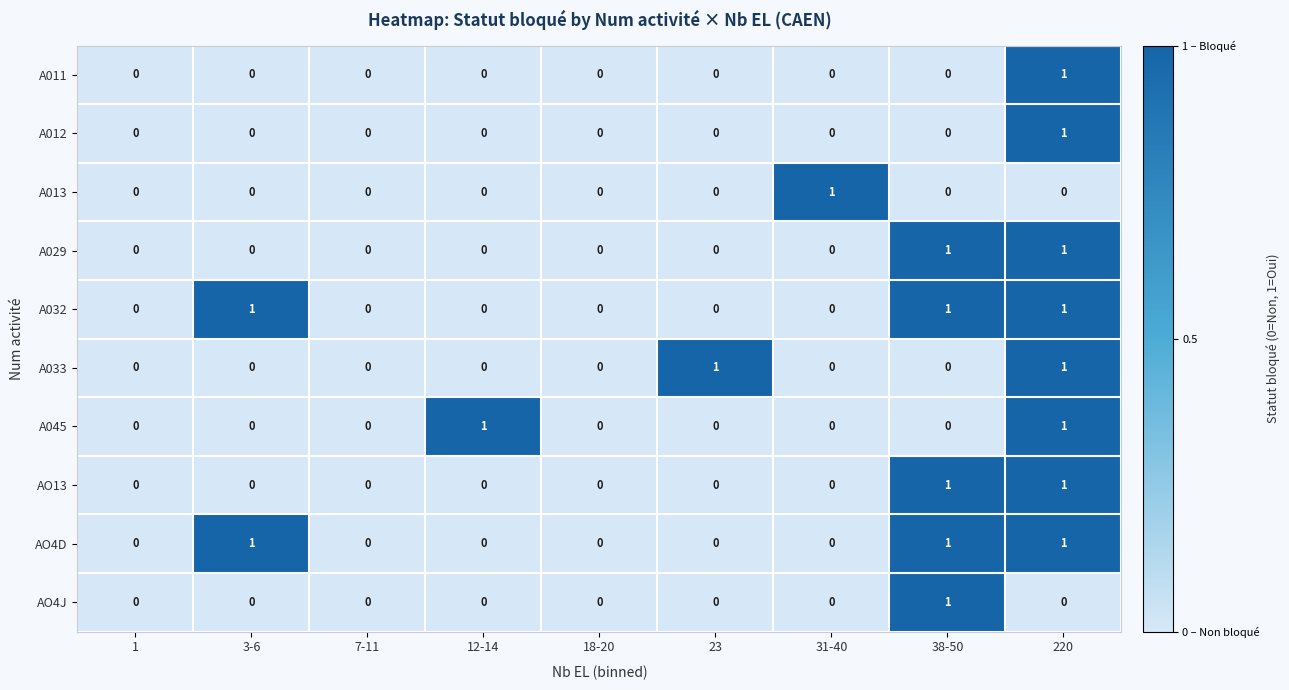

Count the A013 values in the range 0 to 1.

9